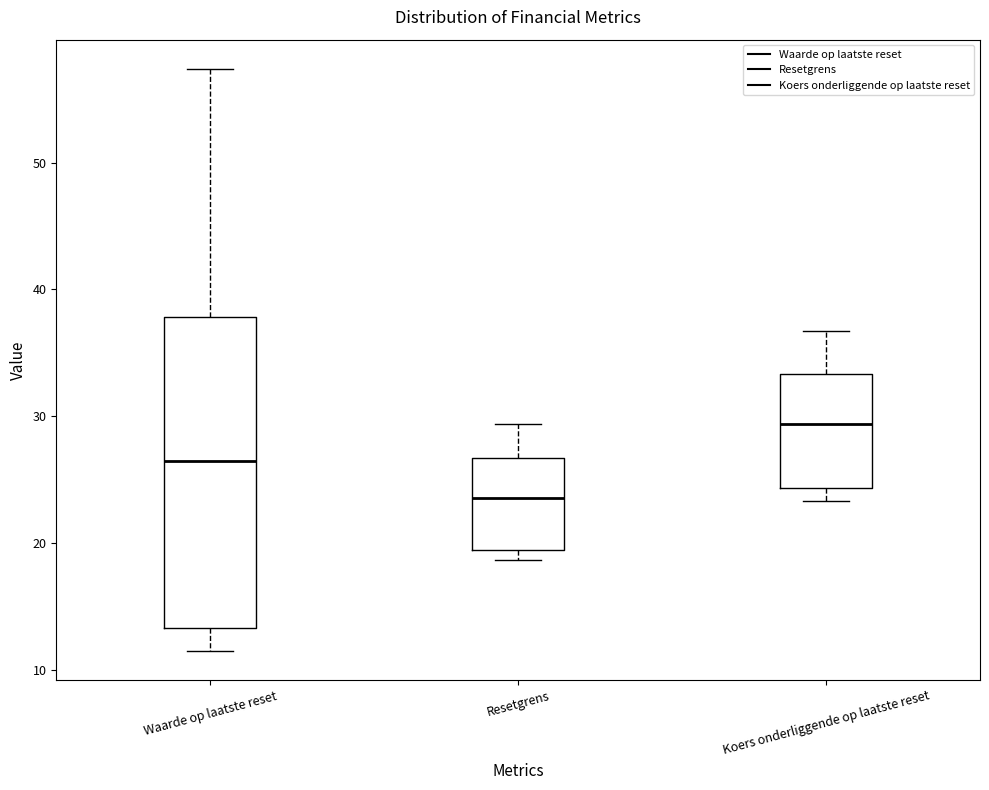

Reading left to right, read every box against the y-axis: the position of its median line, the range the box covers, and the ends of its whiskers. The values are not printed on the chart, so give them approximately, as read against the axis.

Waarde op laatste reset: median 26, box 13 to 38, whiskers 12 to 57
Resetgrens: median 24, box 19 to 27, whiskers 19 (just below the box's lower edge) to 29
Koers onderliggende op laatste reset: median 29, box 24 to 33, whiskers 23 to 37